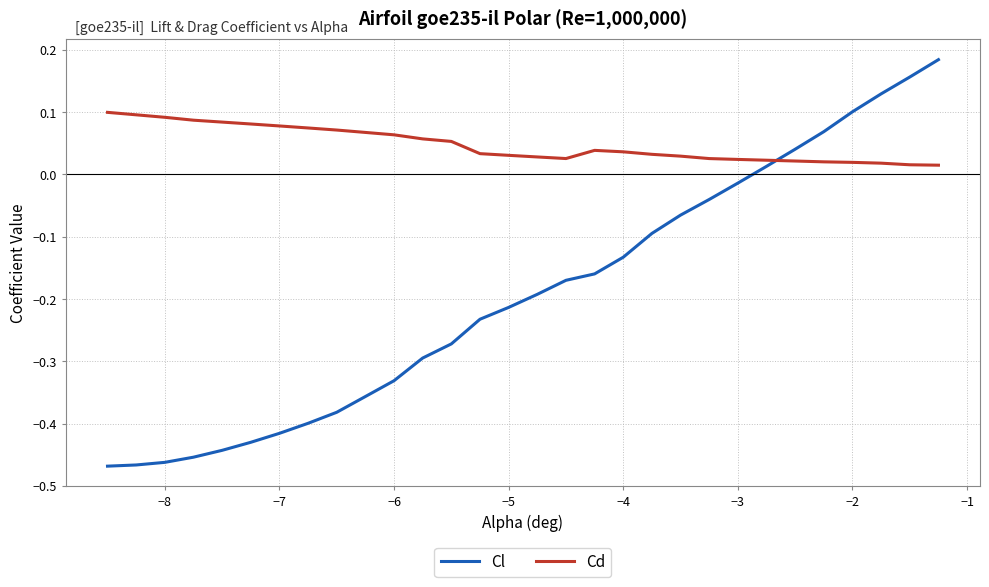

Rank the series by their maximum value, from highest to lowest.

Cl, Cd